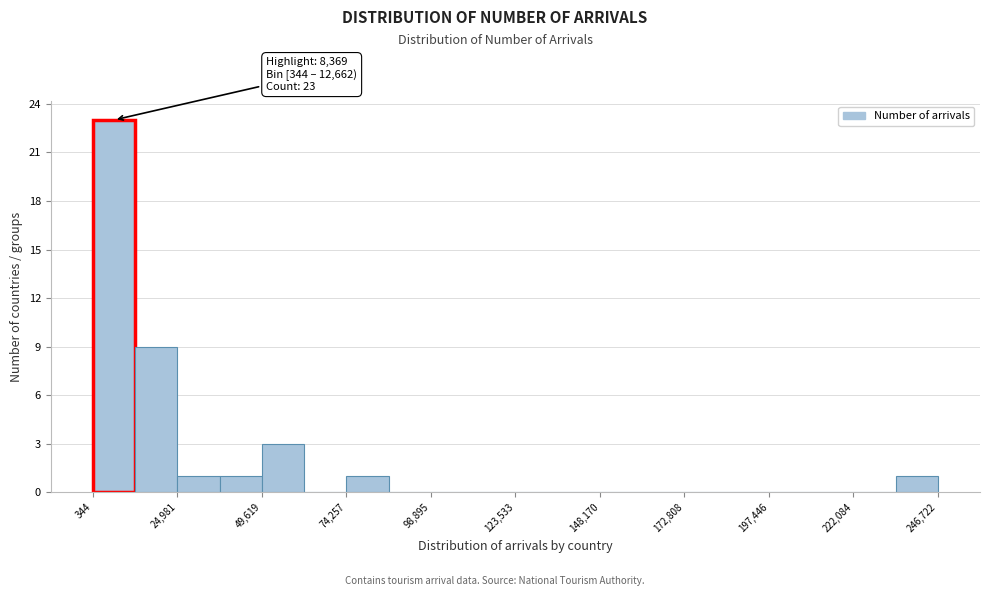

Around what value on the x-axis is the tallest bar? Give the approximate position of its centre, as read against the axis.

5000